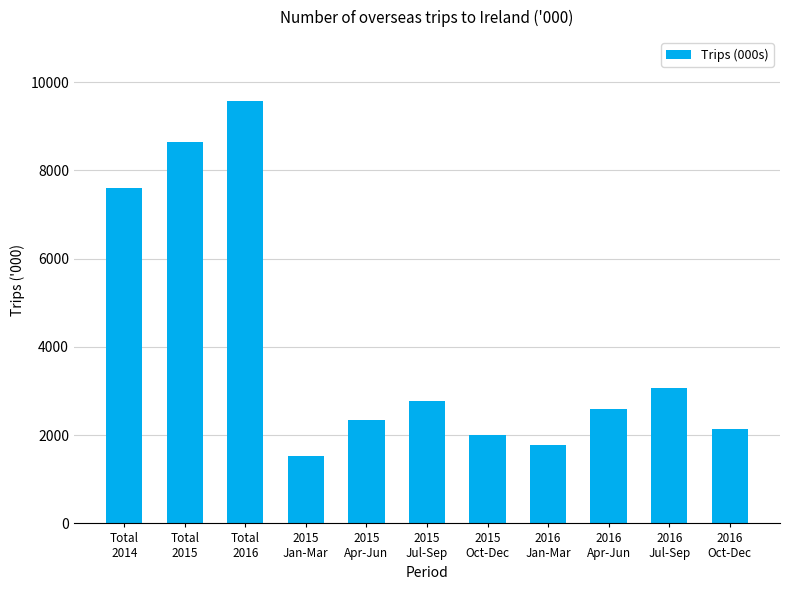

What is the sum of the values at 2015
Apr-Jun and 2015
Jul-Sep?

5116